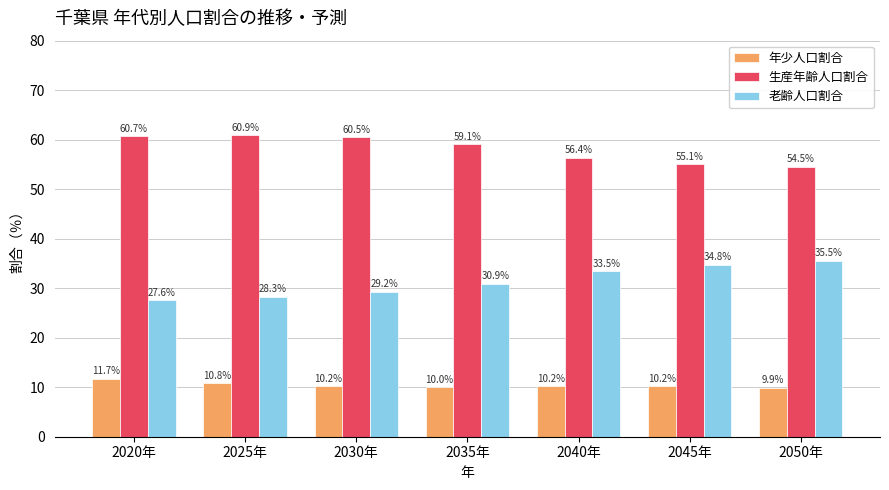

How many bars are there in each group?

3